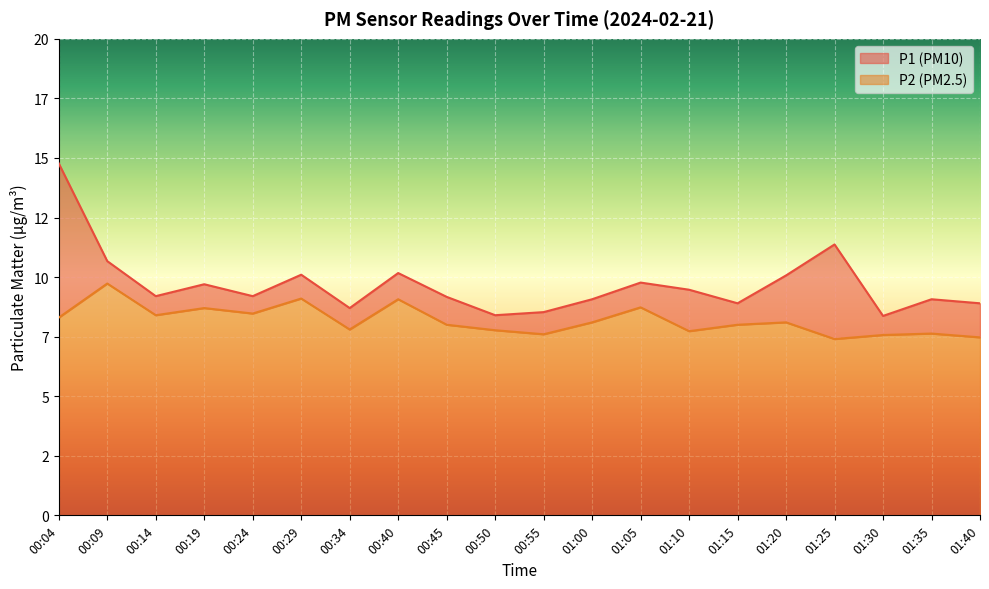

Rank the series by their maximum value, from highest to lowest.

P1, P2